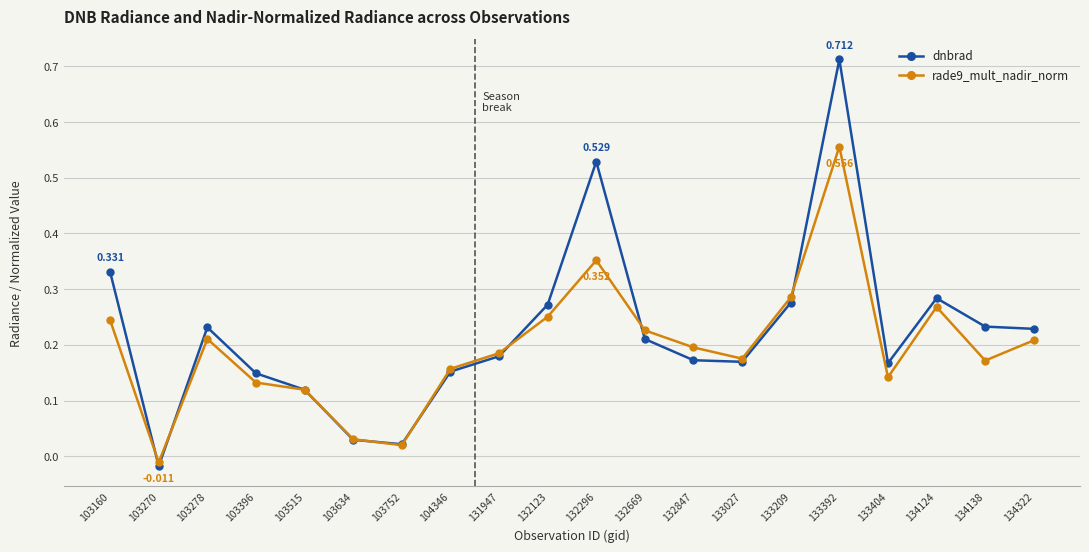

Where does the rade9_mult_nadir_norm series first go above 0?

103160